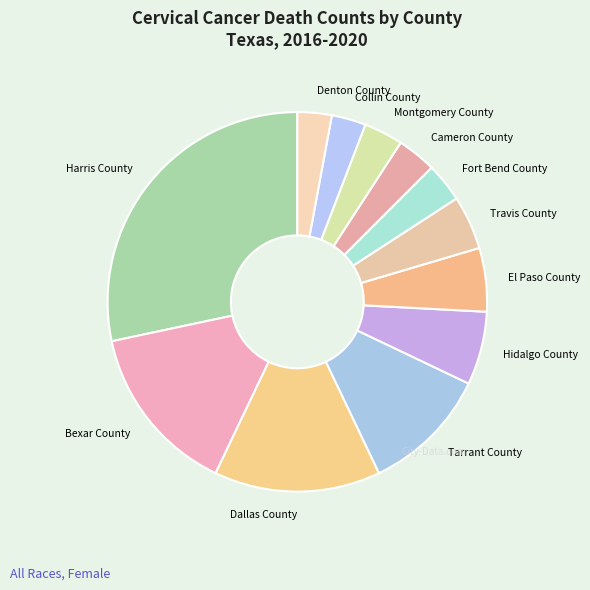

True or false: Bexar County accounts for 21% of the total.

False